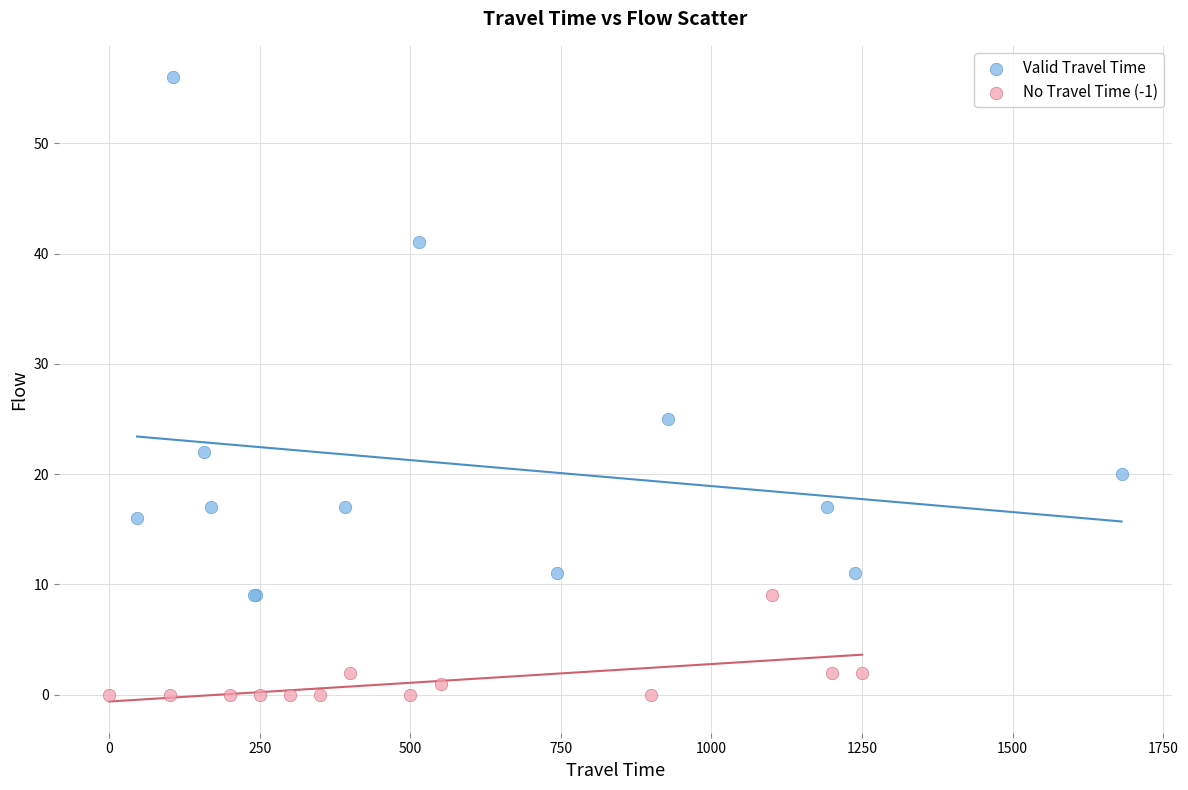

Which series contains the lowest Y value?

No Travel Time (-1)